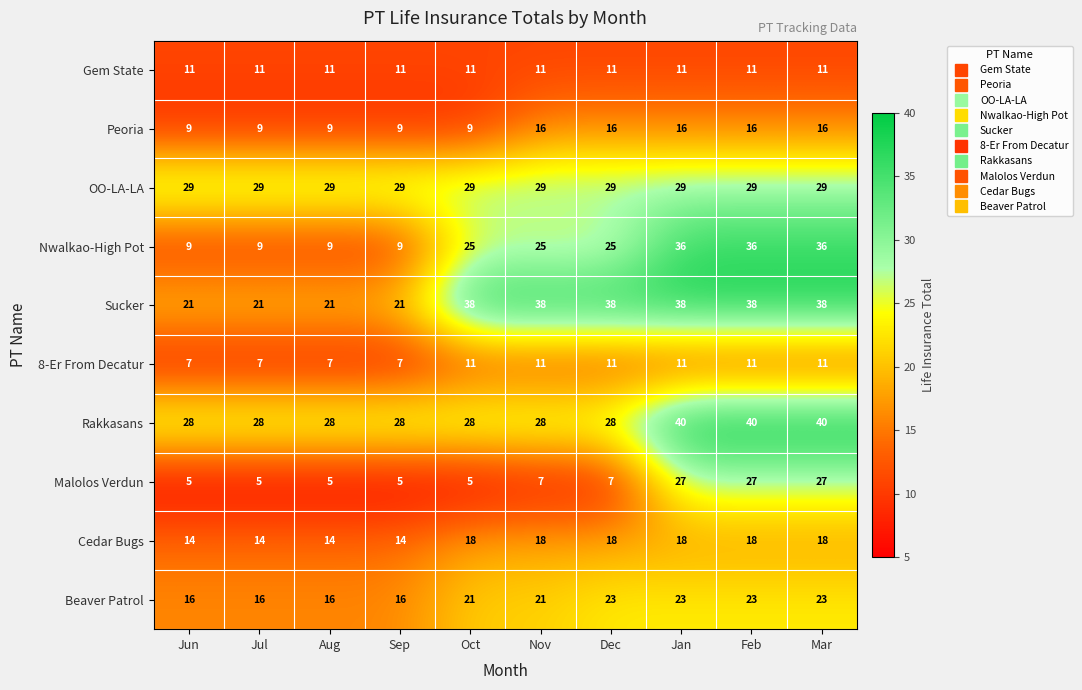

What is the maximum value shown in the chart?

40